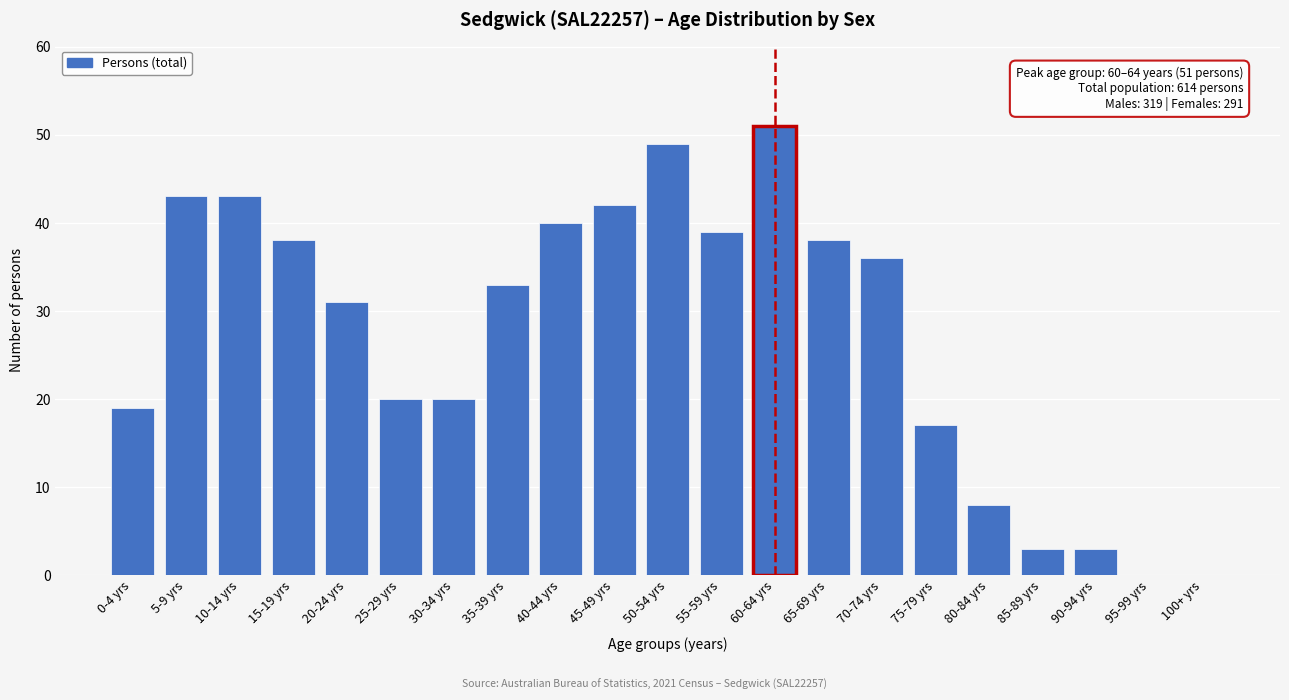

Reading left to right, transcribe all the data shown in this chart.

0-4 yrs=19	5-9 yrs=43	10-14 yrs=43	15-19 yrs=38	20-24 yrs=31	25-29 yrs=20	30-34 yrs=20	35-39 yrs=33	40-44 yrs=40	45-49 yrs=42	50-54 yrs=49	55-59 yrs=39	60-64 yrs=51	65-69 yrs=38	70-74 yrs=36	75-79 yrs=17	80-84 yrs=8	85-89 yrs=3	90-94 yrs=3	95-99 yrs=0	100+ yrs=0